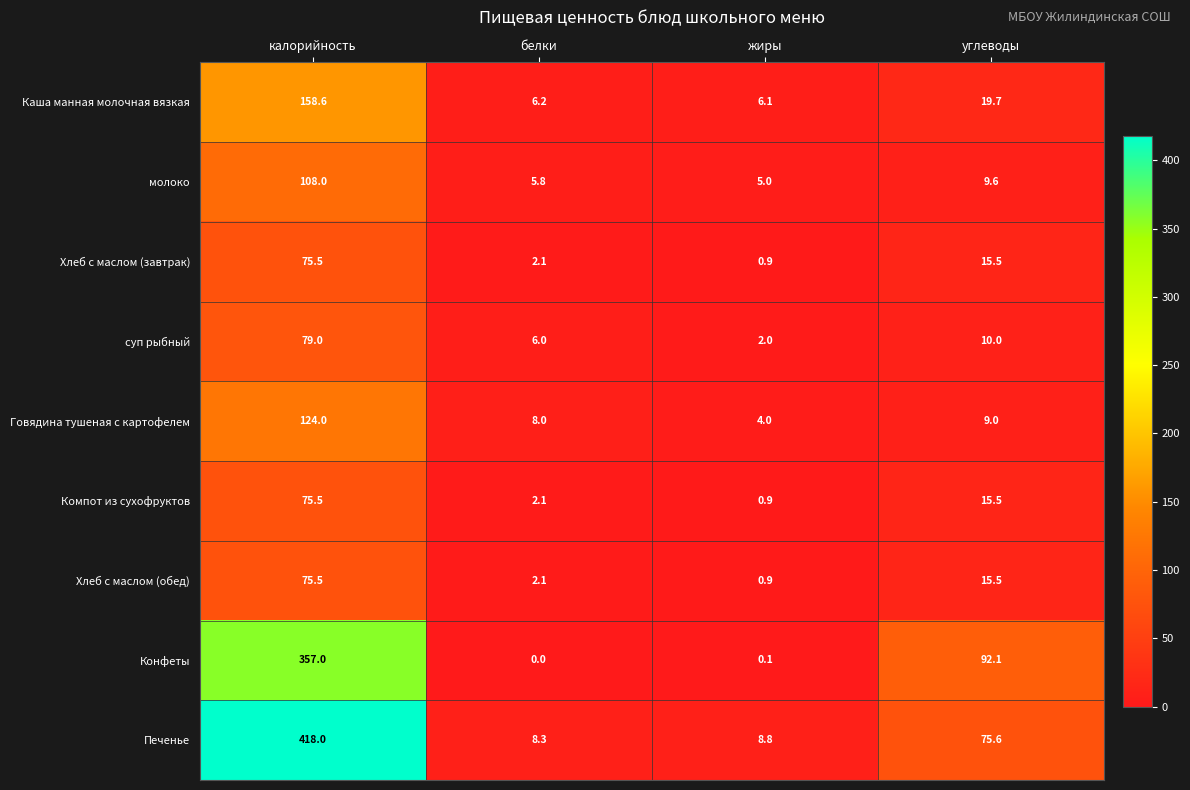

What is the difference between the Компот из сухофруктов values at белки and жиры?

1.2